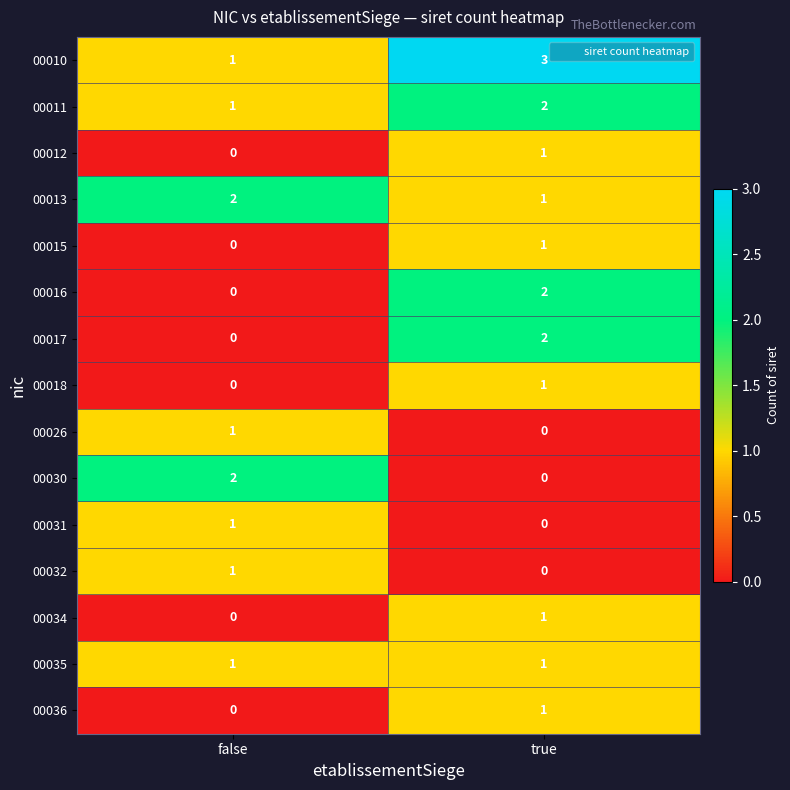

List the labels in order of 00034 value, smallest first.

false, true